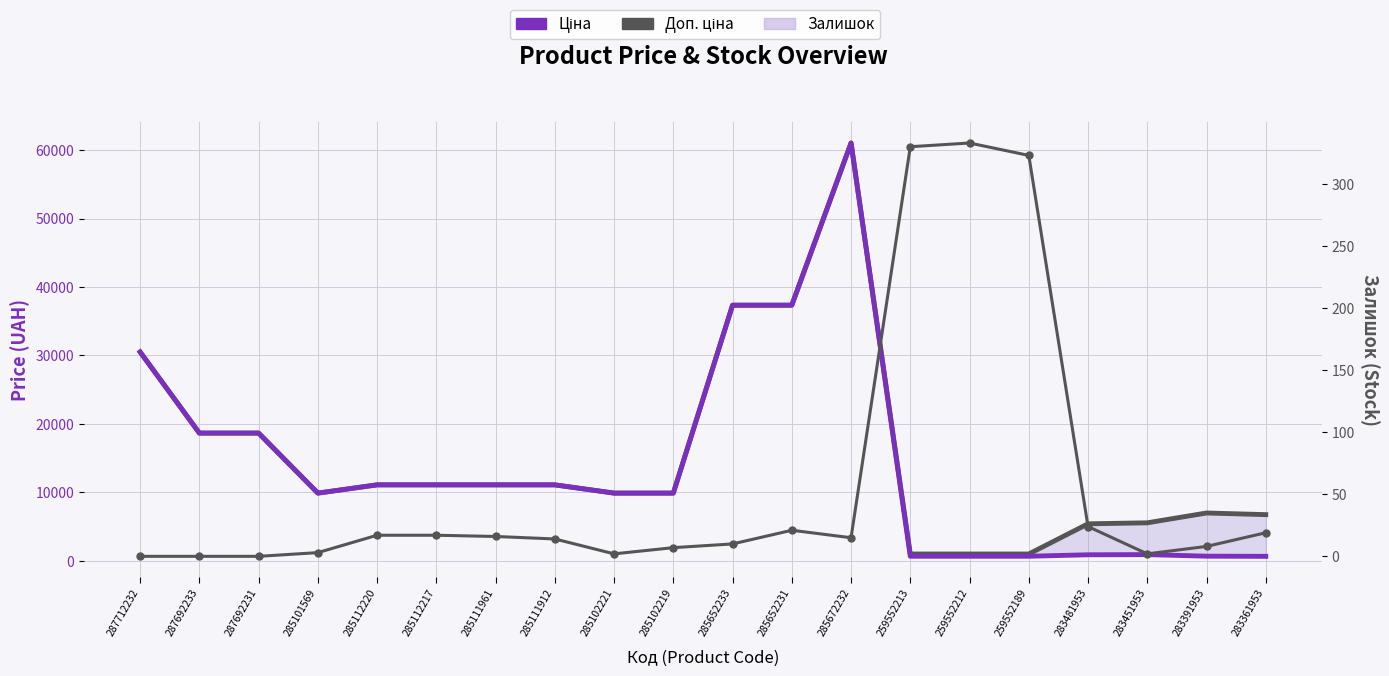

The Доп. ціна series shows 18671.5 at 287692233. True or false?

True